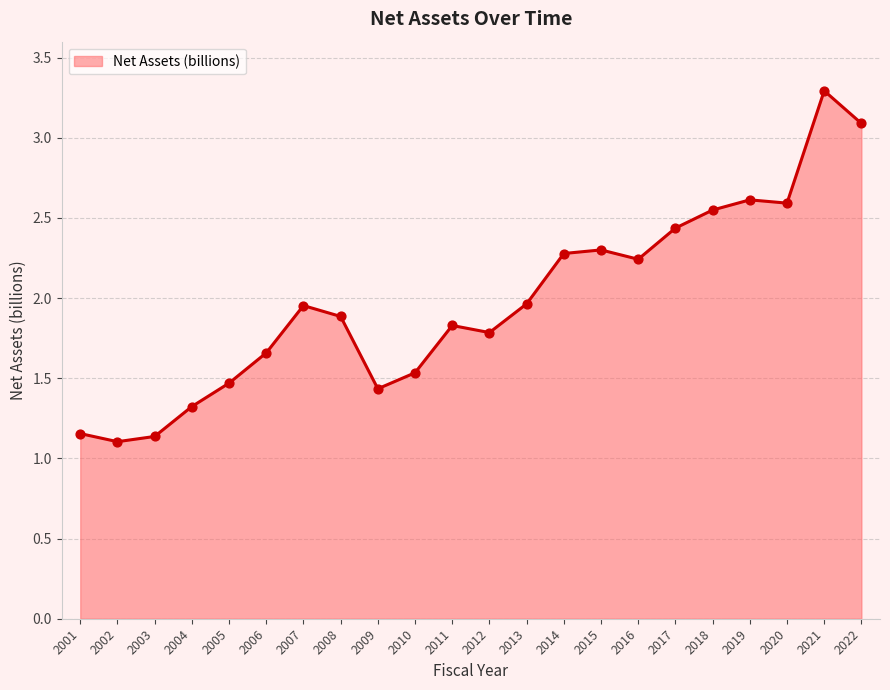

Approximately how many times larger is the value at 2007 compared to 2019?

0.7